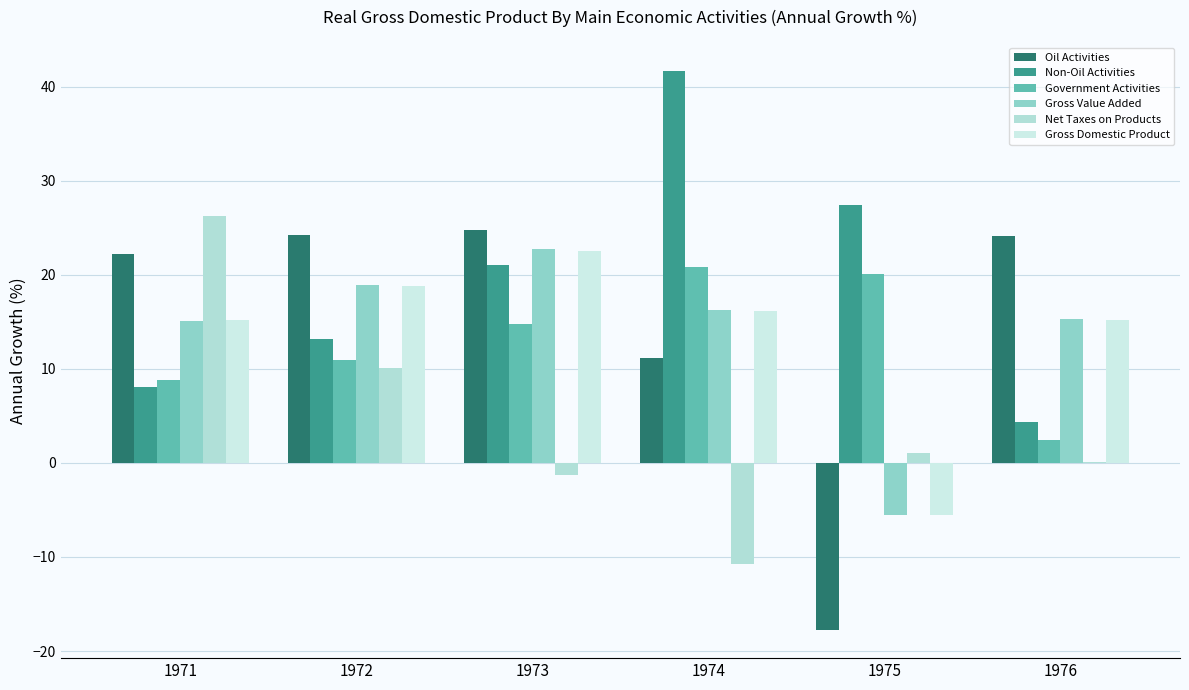

Does the chart contain stacked bars?

No